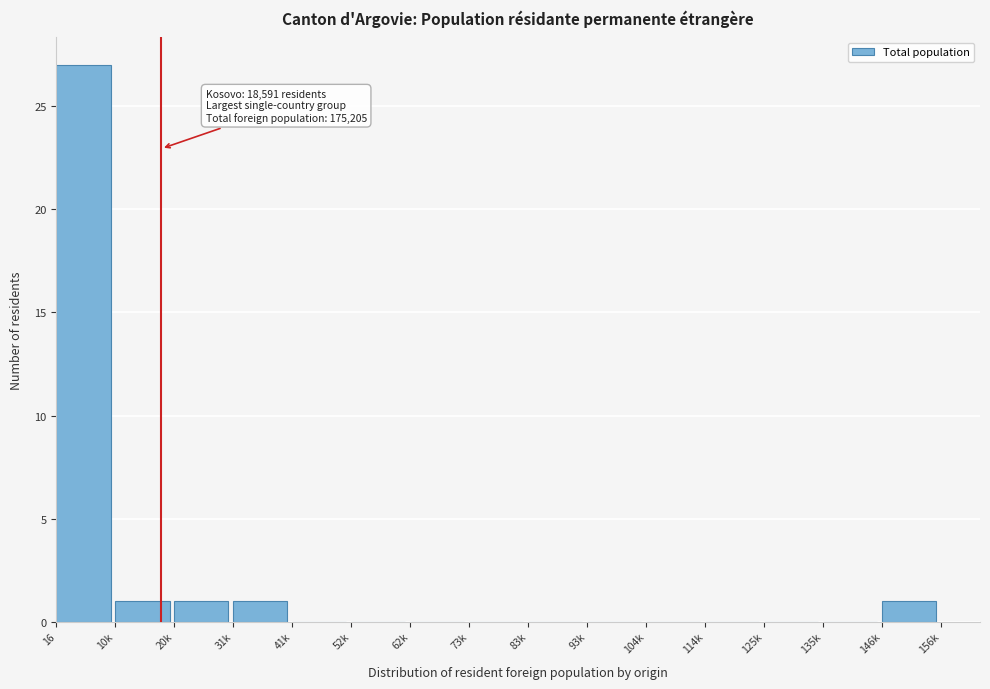

Reading left to right, transcribe all the data shown in this chart.

16=27	10k=1	20k=1	31k=1	41k=0	52k=0	62k=0	73k=0	83k=0	93k=0	104k=0	114k=0	125k=0	135k=0	146k=1